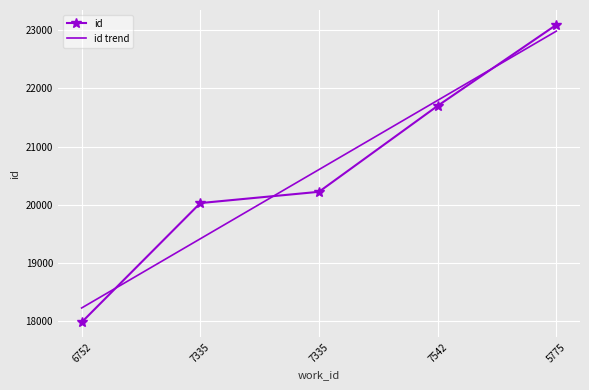

The id series shows 37490.3 at 5775. True or false?

False